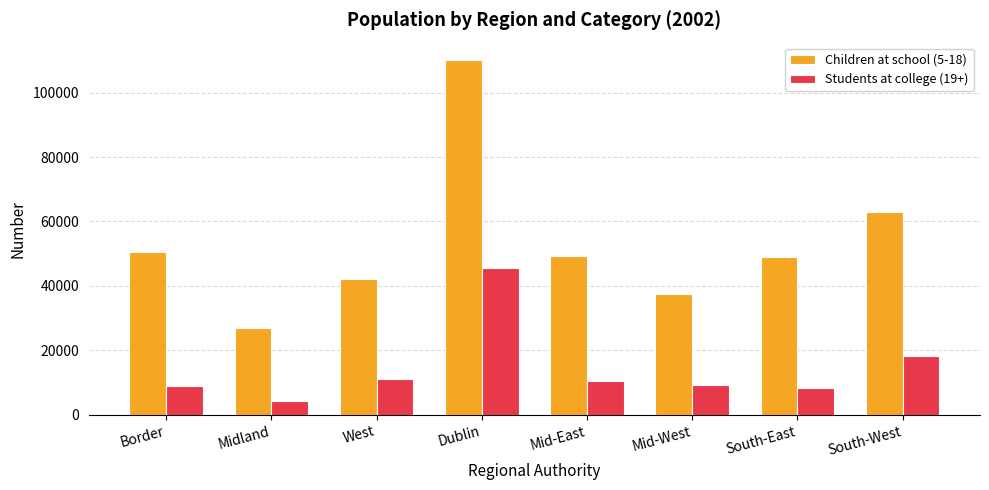

At Midland, list the series in order from largest to smallest.

Children at school (5-18), Students at college (19+)